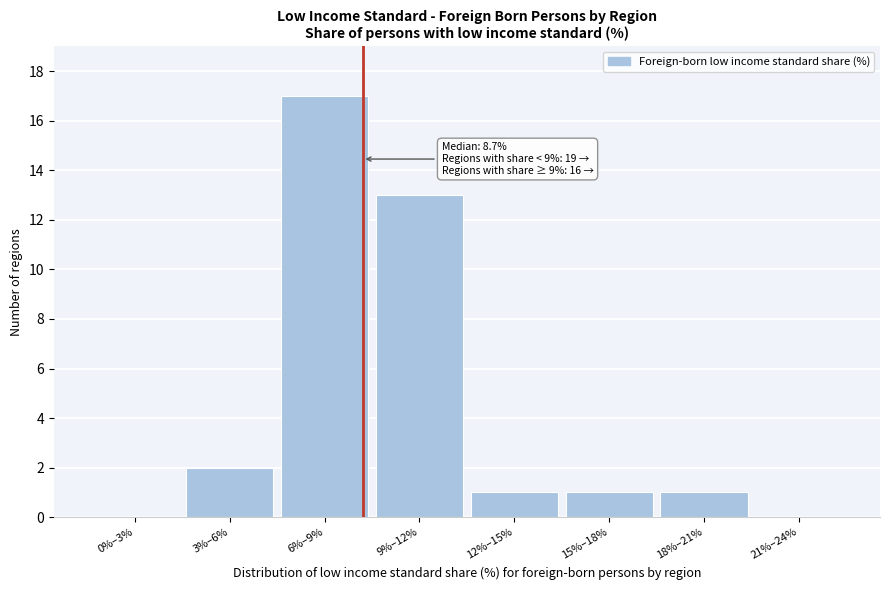

Reading left to right, list all the values displayed in this chart.

0%–3%=0	3%–6%=2	6%–9%=17	9%–12%=13	12%–15%=1	15%–18%=1	18%–21%=1	21%–24%=0